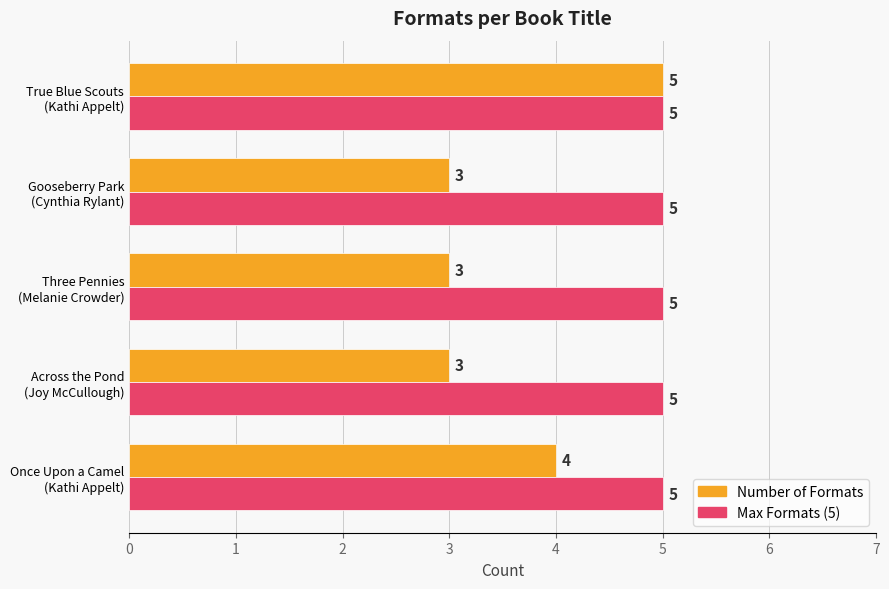

At how many categories does at least one series exceed 3?

5